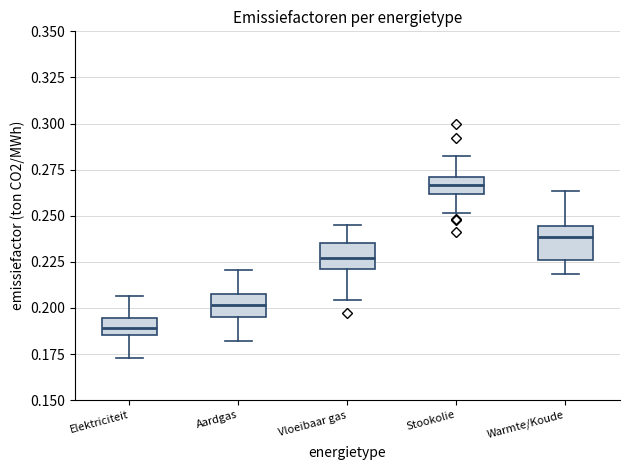

Reading left to right, transcribe this box plot: for each box, give where its median line is, the range the box spans, and where its two whiskers end, as read against the y-axis. The values are not printed on the chart, so give them approximately, as read against the axis.

Elektriciteit: median 0.190, box 0.185 to 0.195, whiskers 0.175 to 0.205
Aardgas: median 0.200, box 0.195 to 0.210, whiskers 0.180 to 0.220
Vloeibaar gas: median 0.225, box 0.220 to 0.235, whiskers 0.205 to 0.245
Stookolie: median 0.265, box 0.260 to 0.270, whiskers 0.250 to 0.280
Warmte/Koude: median 0.240, box 0.225 to 0.245, whiskers 0.220 to 0.265